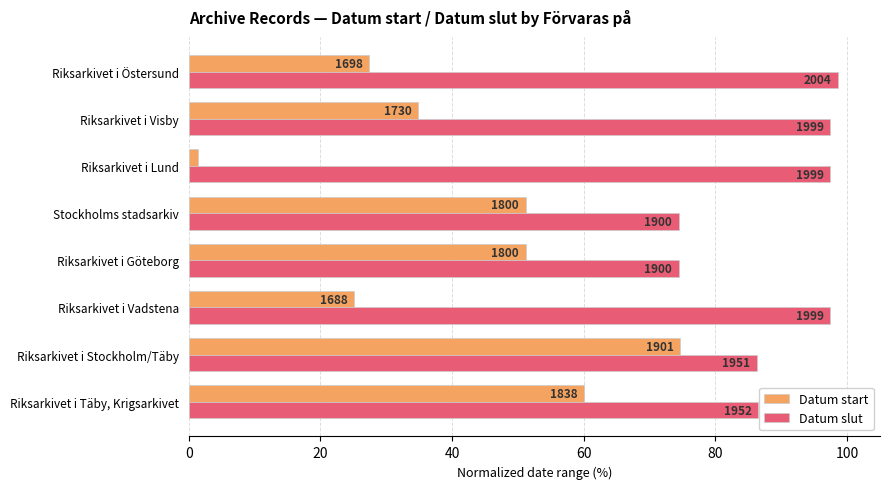

What is the value of the Datum start bar at the 3rd from the left?

25.1